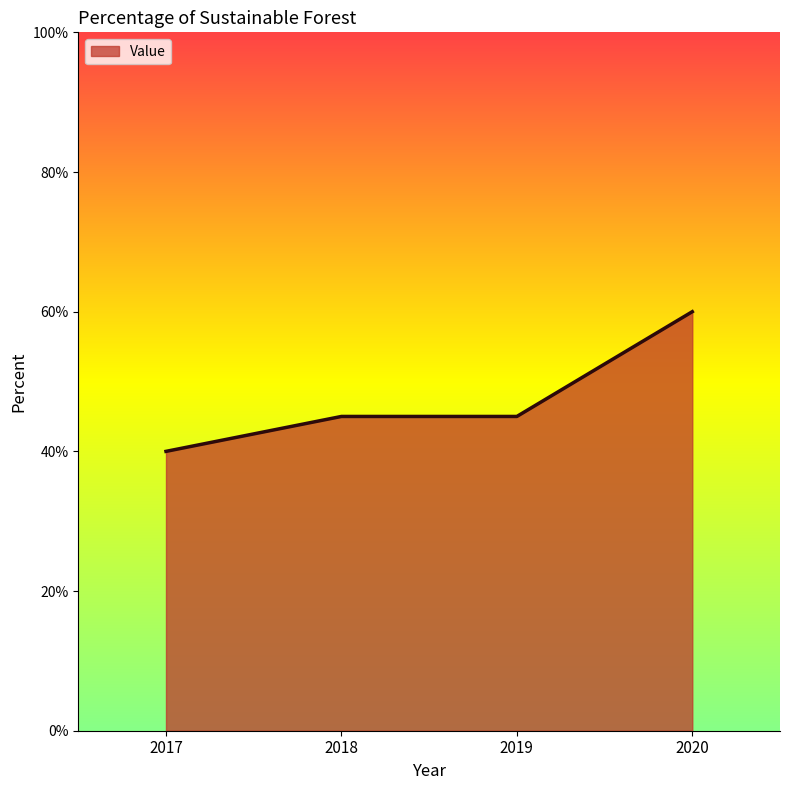

Which label corresponds to the largest value in the chart?

2020